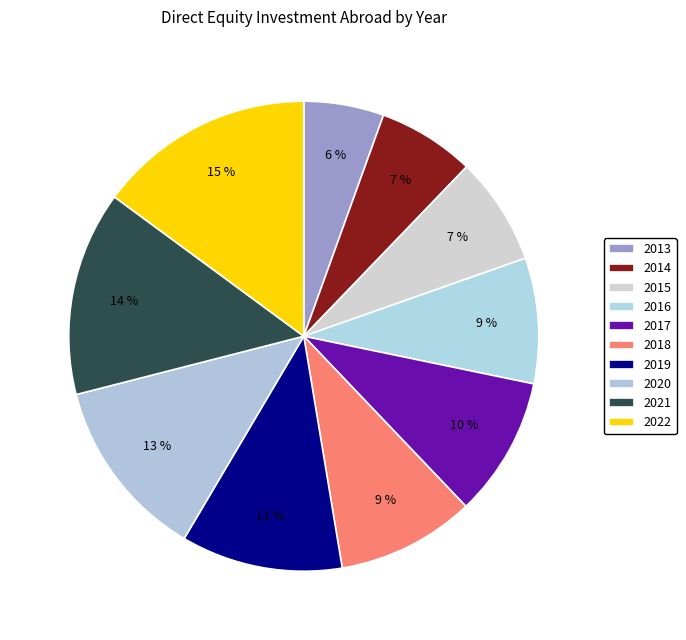

How many segments does this pie chart have?

10